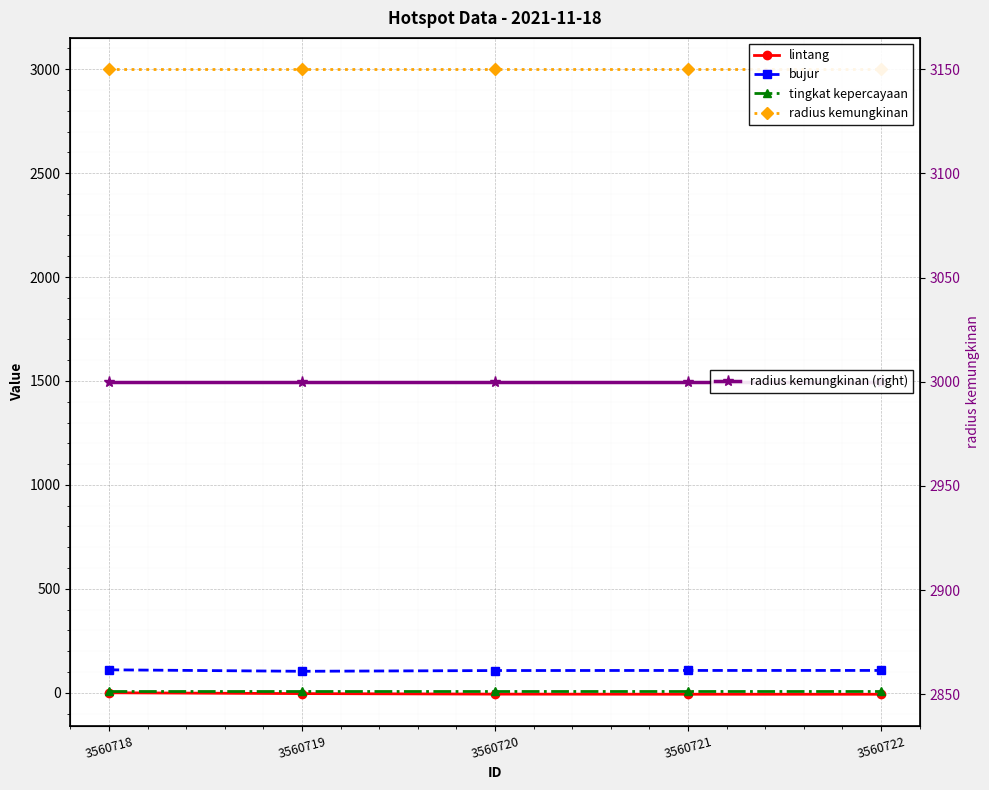

Which label corresponds to the largest value in the chart?

3560718